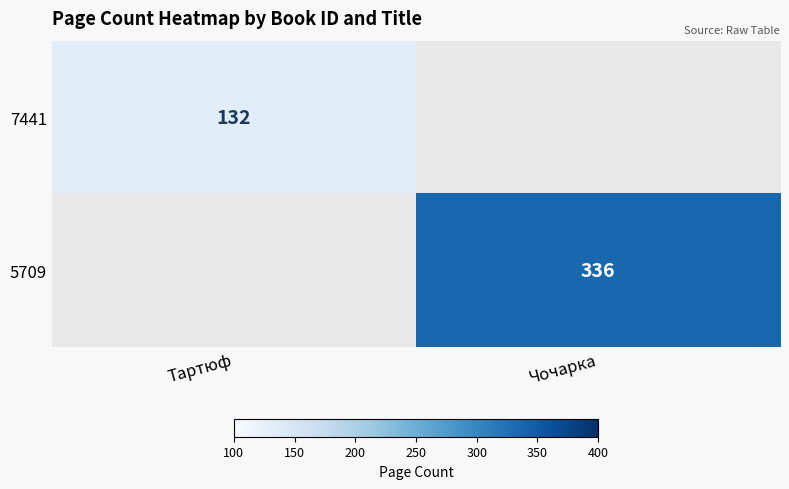

True or false: 7441 has a value of 132 at Тартюф.

True